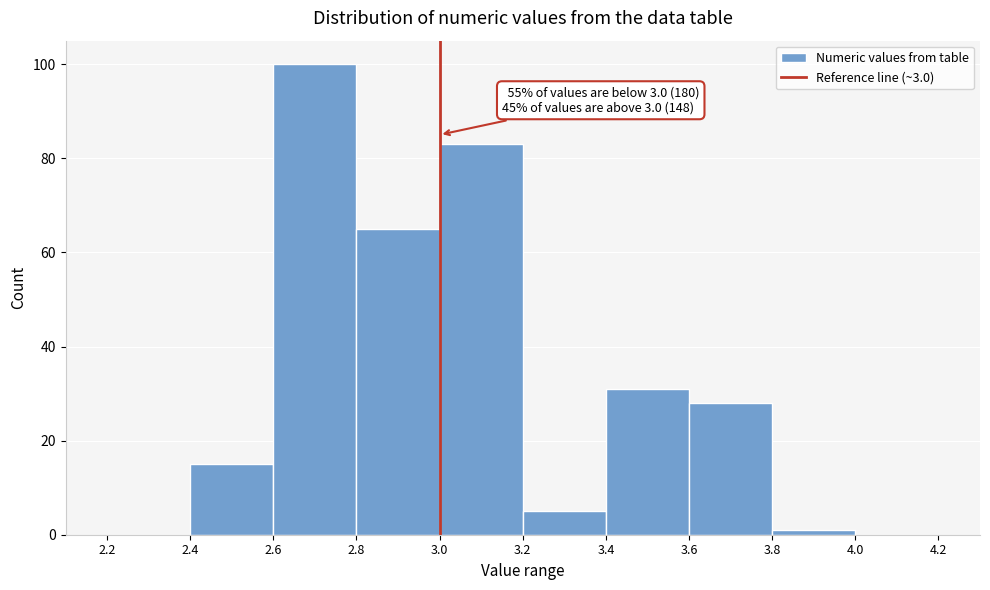

Which range on the x-axis has the tallest bar?

2.6 to 2.8